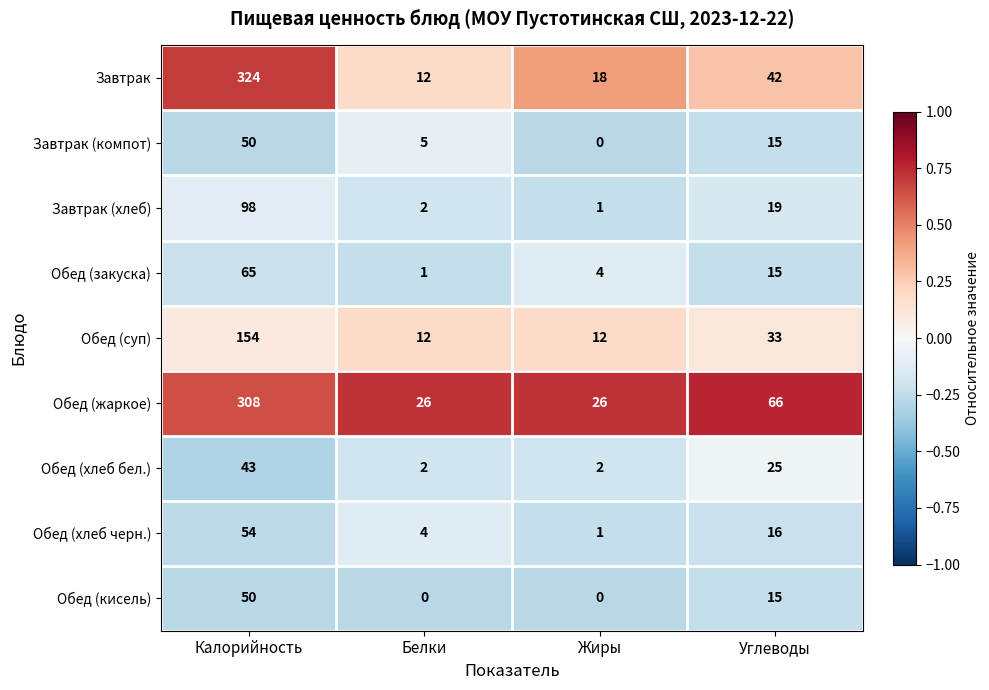

Which label corresponds to the largest value in the chart?

Калорийность